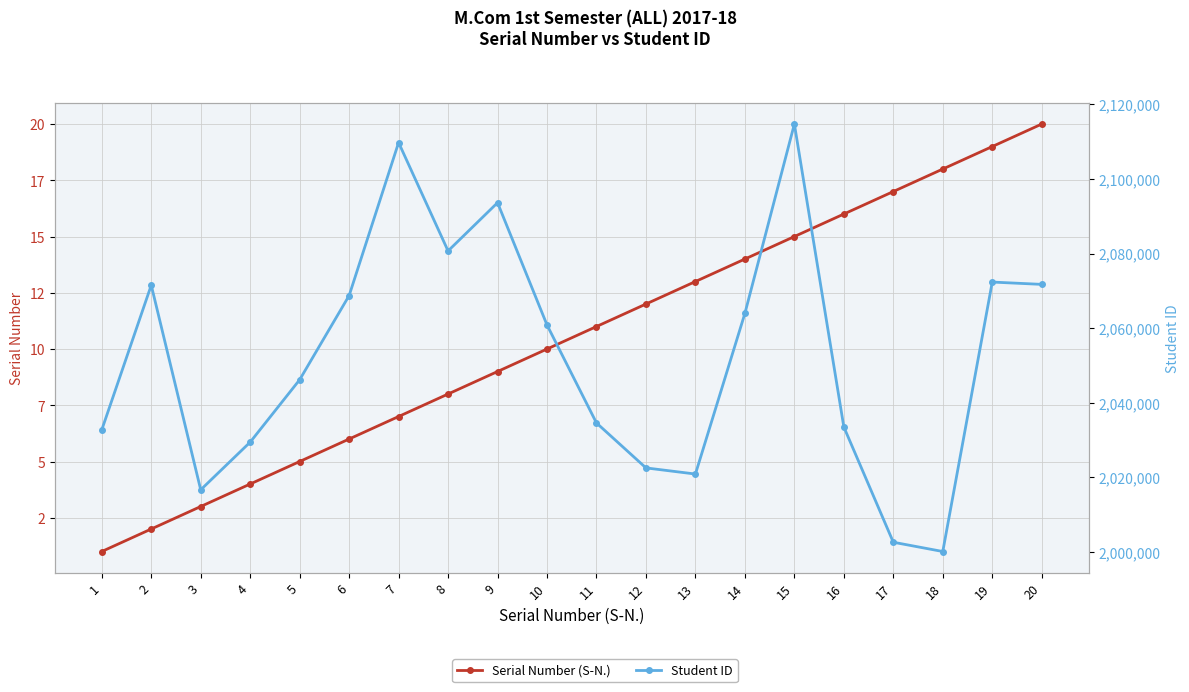

What is the difference between the second highest and minimum values in the Student ID series?

109647